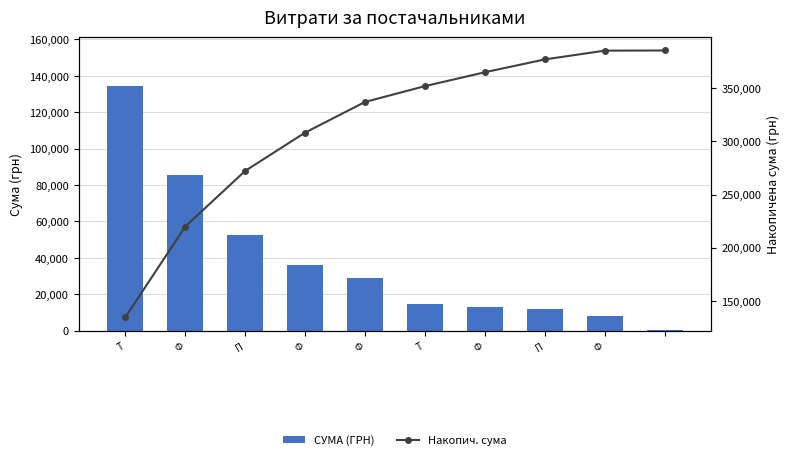

Count the number of data series in this chart.

2